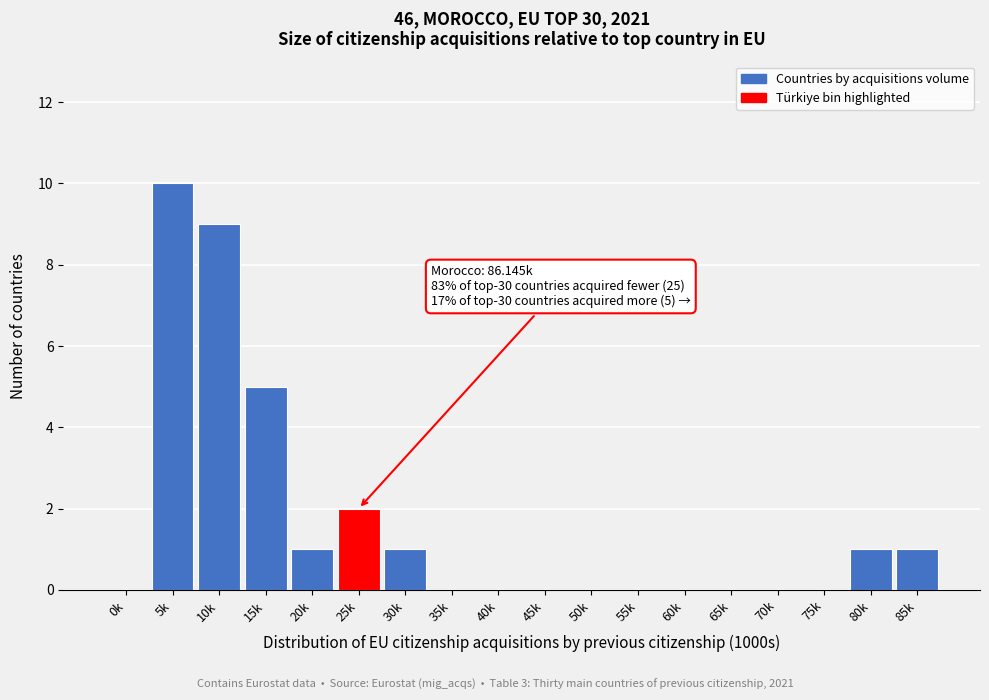

Reading right to left, extract all data points from this chart.

85k=1	80k=1	75k=0	70k=0	65k=0	60k=0	55k=0	50k=0	45k=0	40k=0	35k=0	30k=1	25k=2	20k=1	15k=5	10k=9	5k=10	0k=0